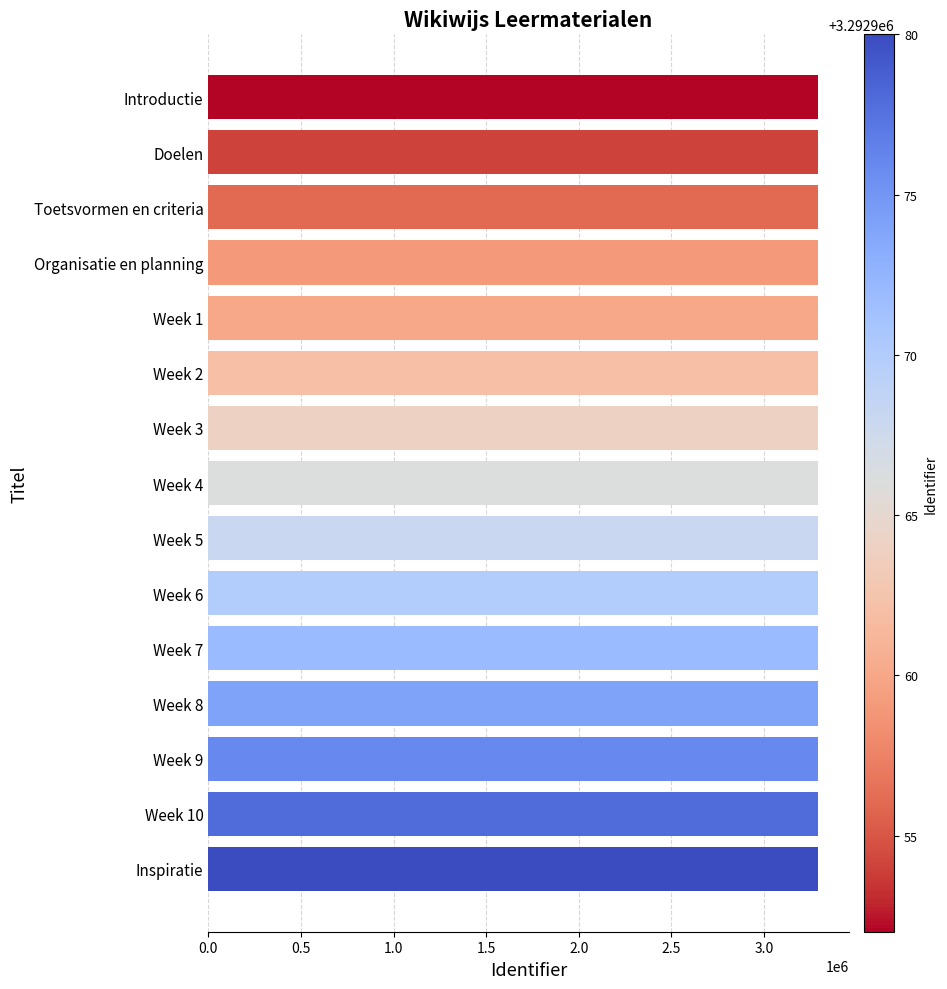

What is the label of the 6th bar from the bottom?

Week 6